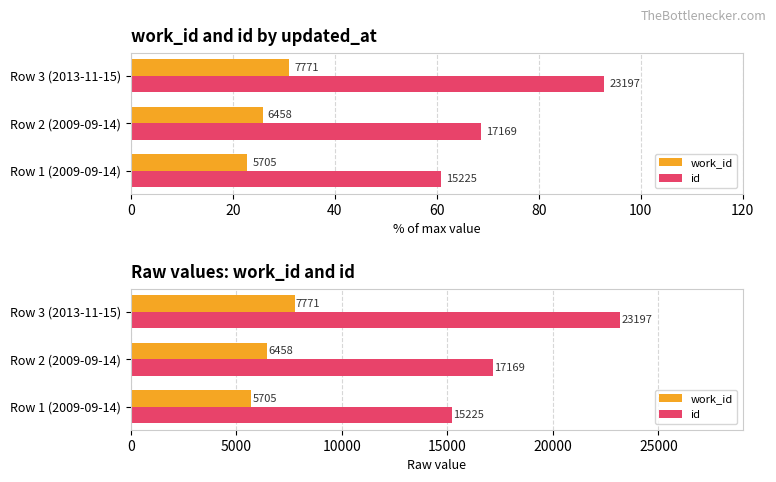

Which series has the largest total across all categories?

id